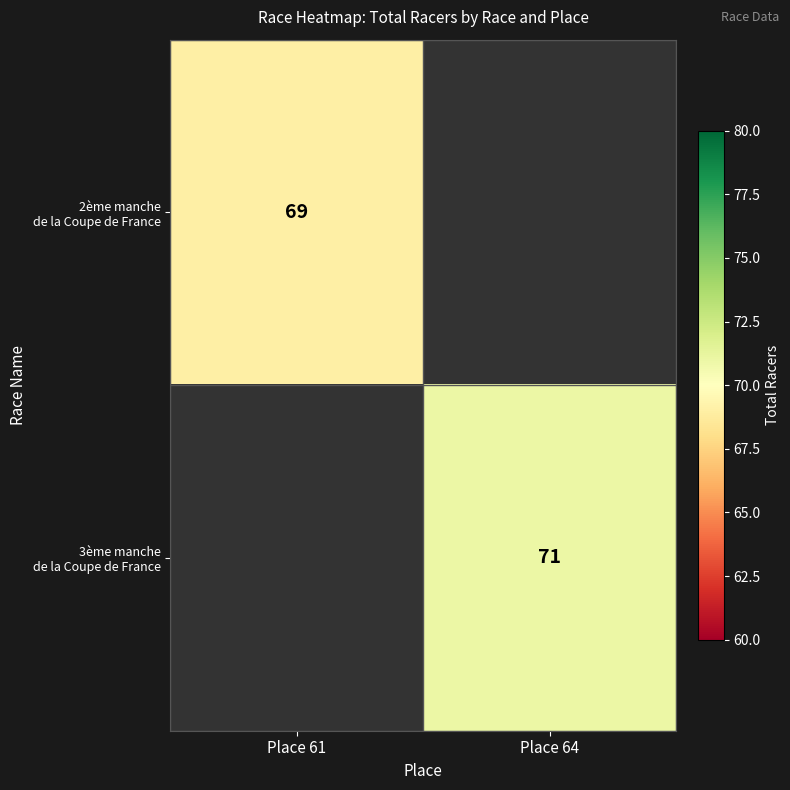

What is the minimum value shown in the chart?

69.0